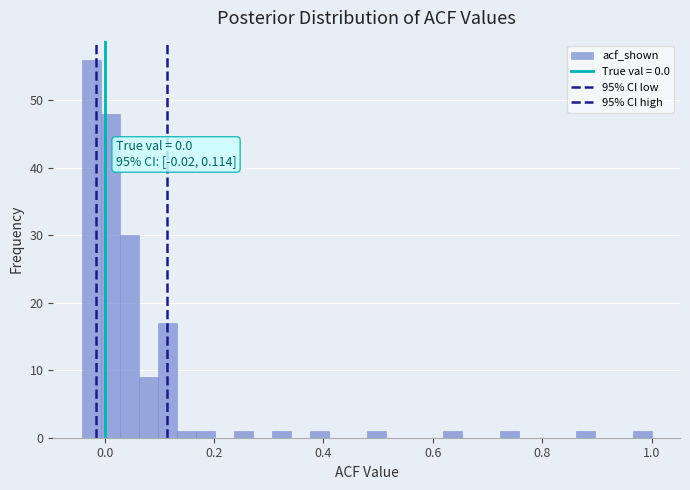

Around what value on the x-axis is the tallest bar? Give the approximate position of its centre, as read against the axis.

-0.02